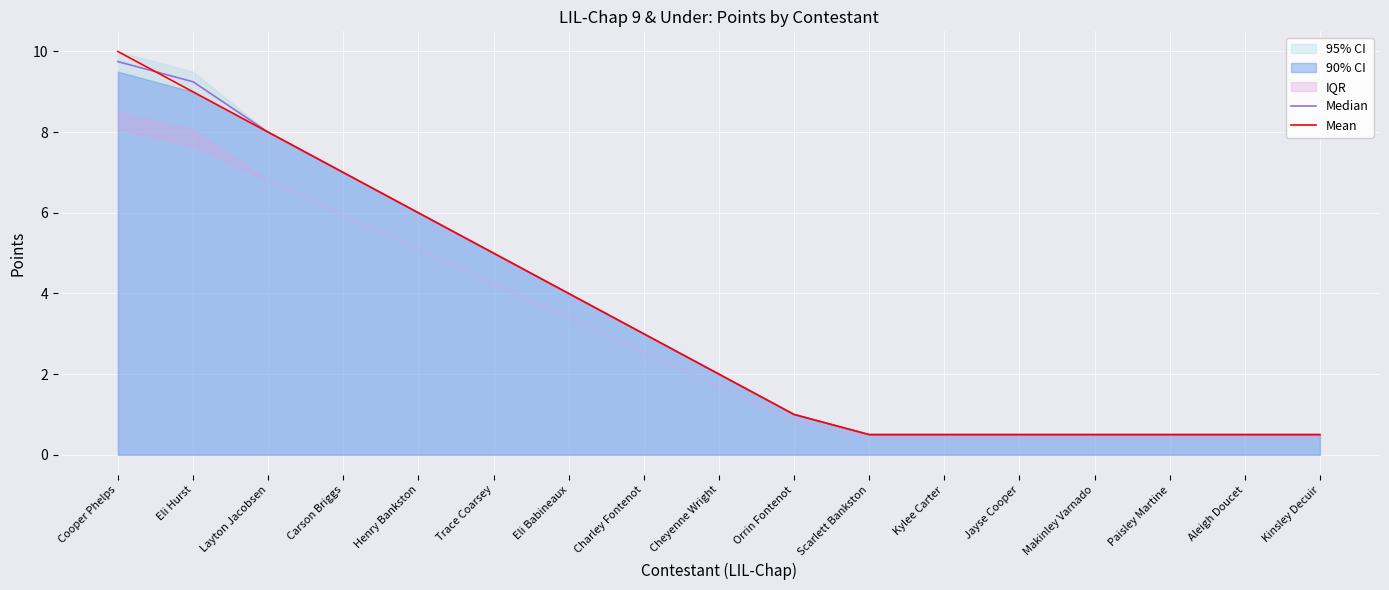

The Mean series shows 4.0 at Eli Babineaux. True or false?

True